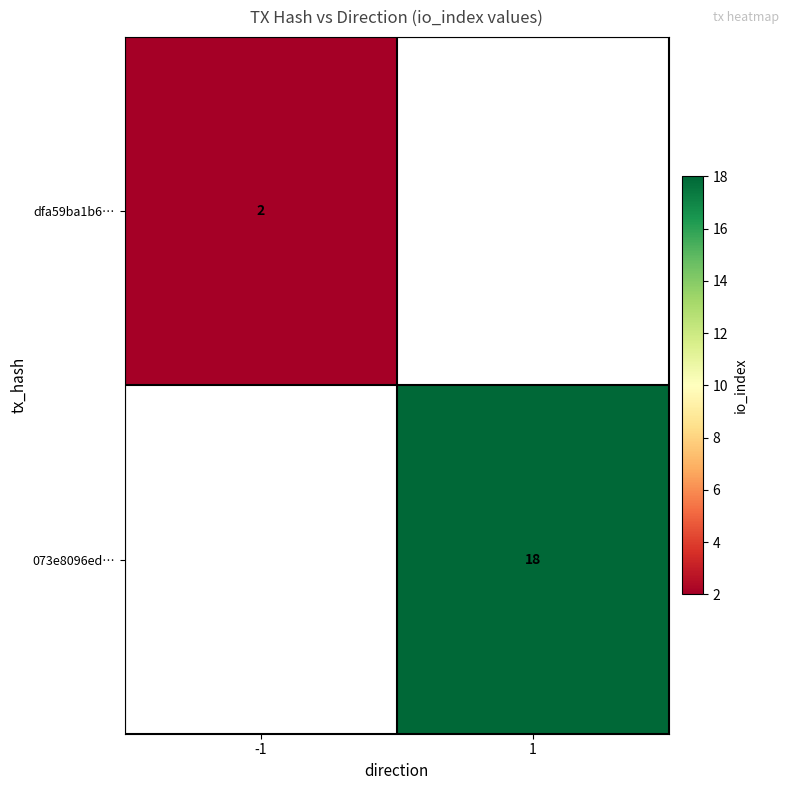

Is it true that 073e8096ed… equals 18 at 1?

True